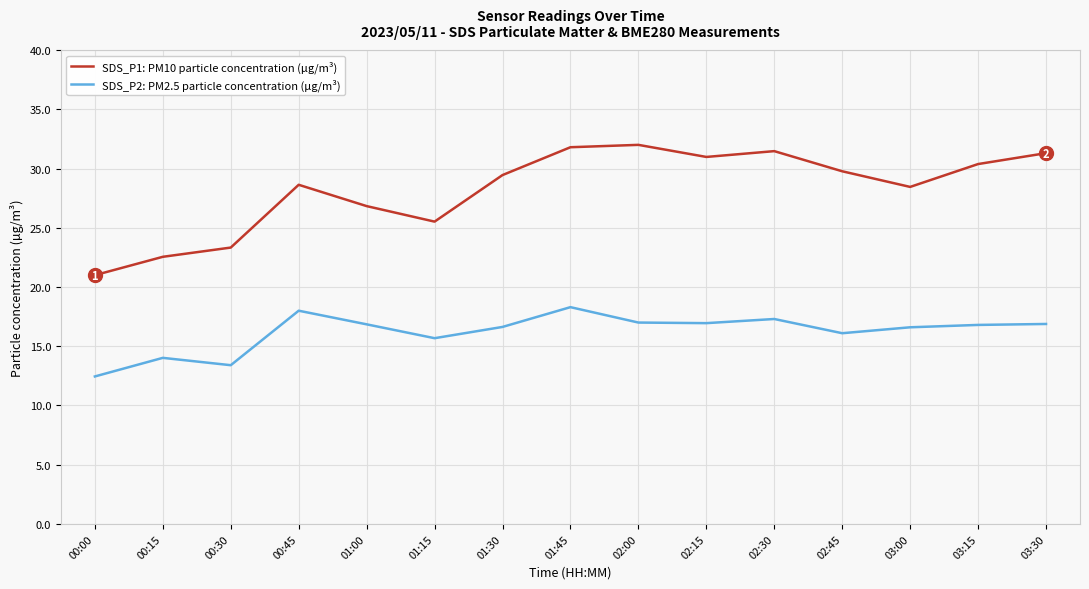

What is the total value across all series at 01:45?

50.1